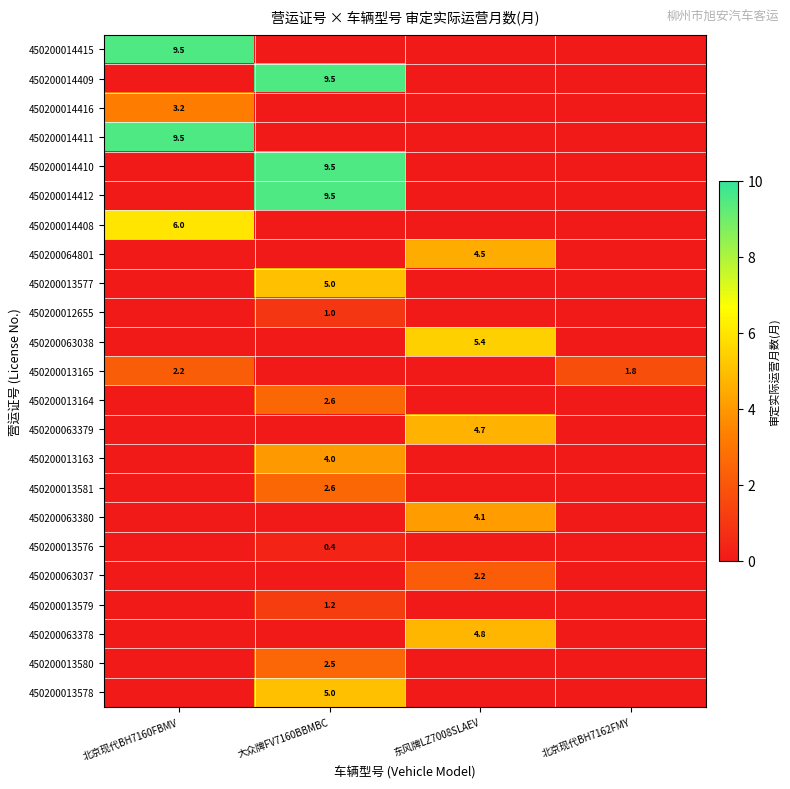

What is the greatest value displayed?

9.5